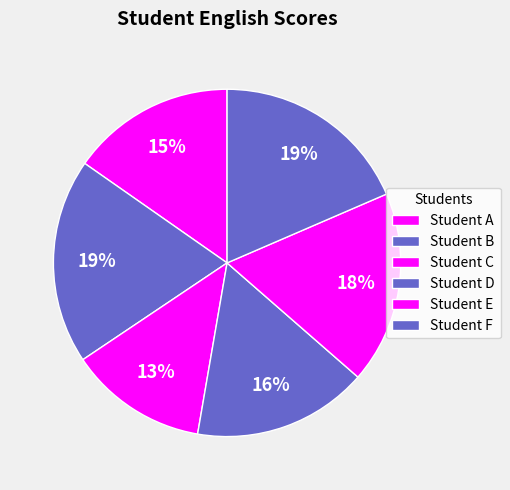

Count the number of slices in the pie.

6